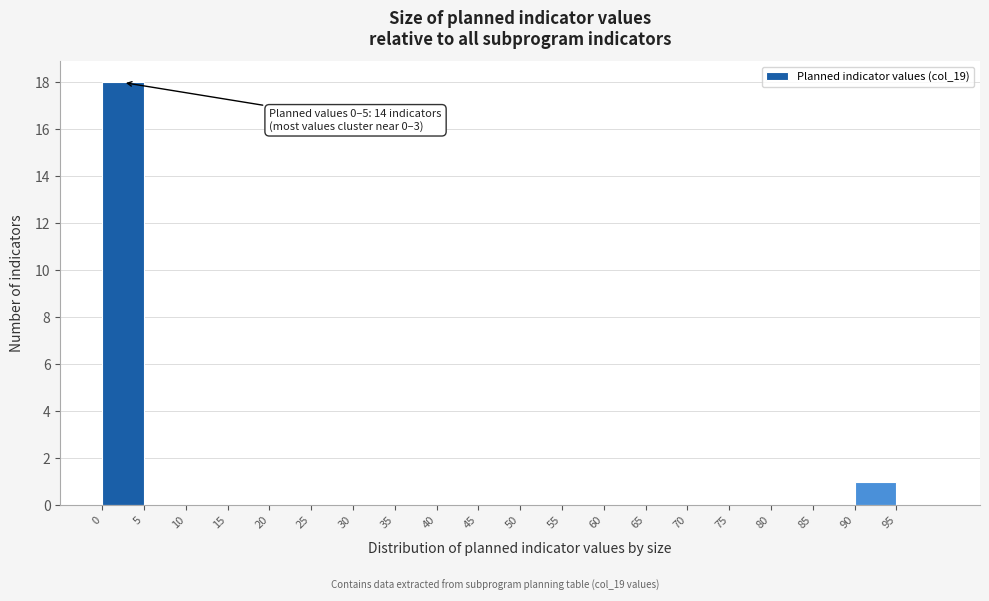

Which range on the x-axis has the tallest bar?

0 to 5